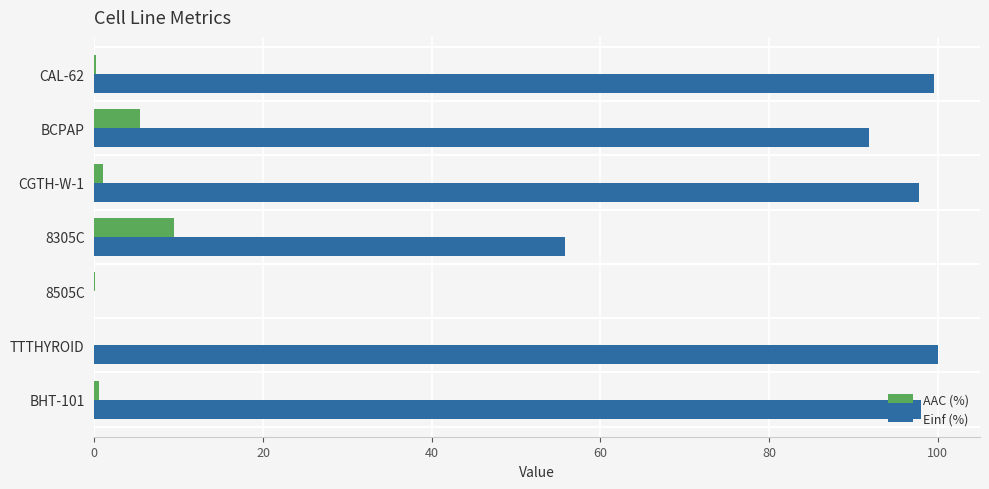

What is the sum of all AAC (%) values?

16.7